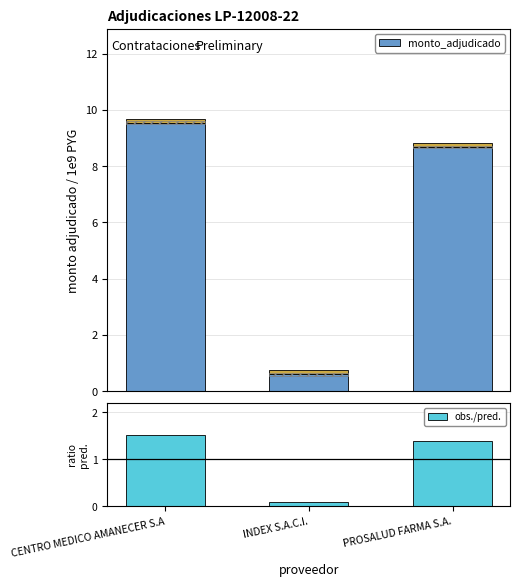

Are the bars grouped side by side (vs. stacked)?

Yes